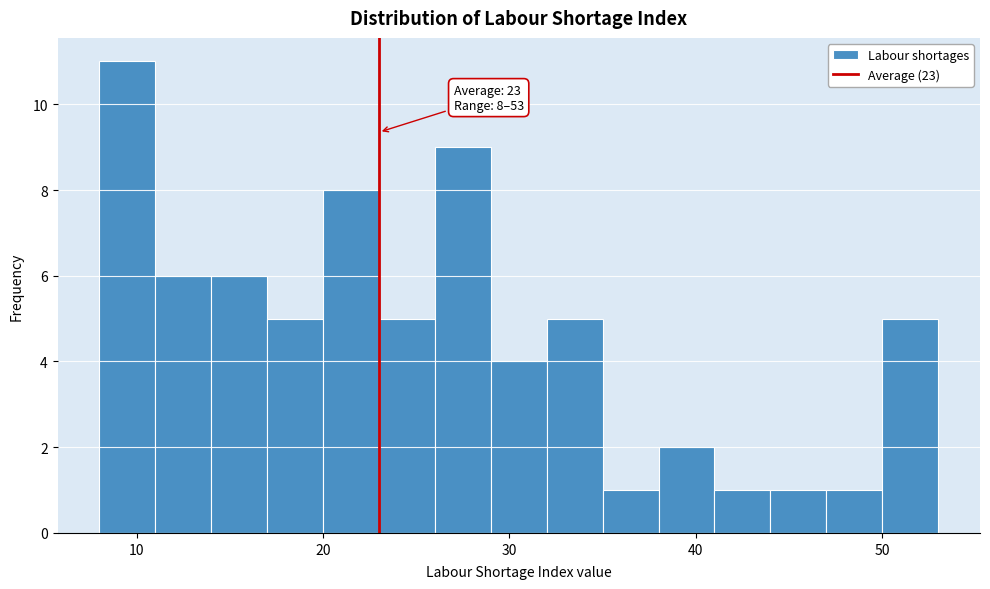

Around what value on the x-axis is the tallest bar? Give the approximate position of its centre, as read against the axis.

10